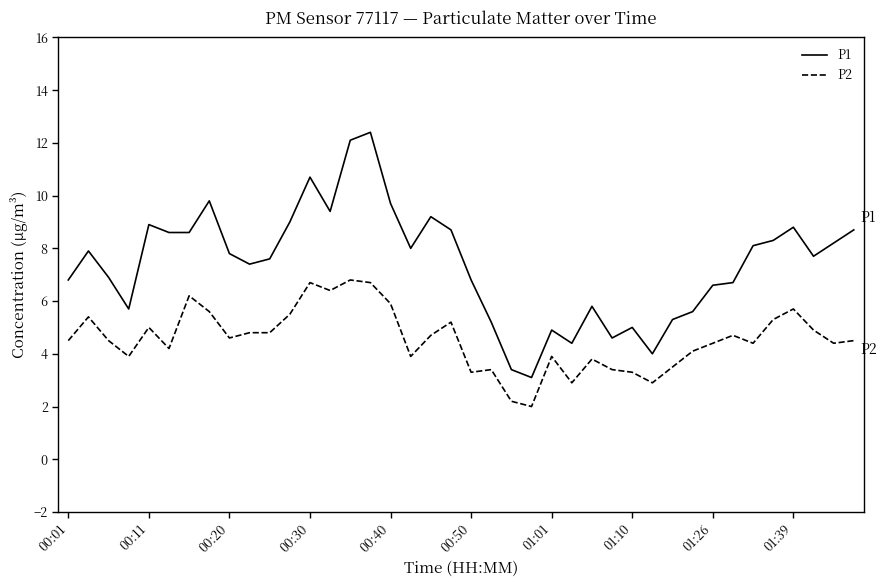

List the series in order of their peak value, highest first.

P1, P2